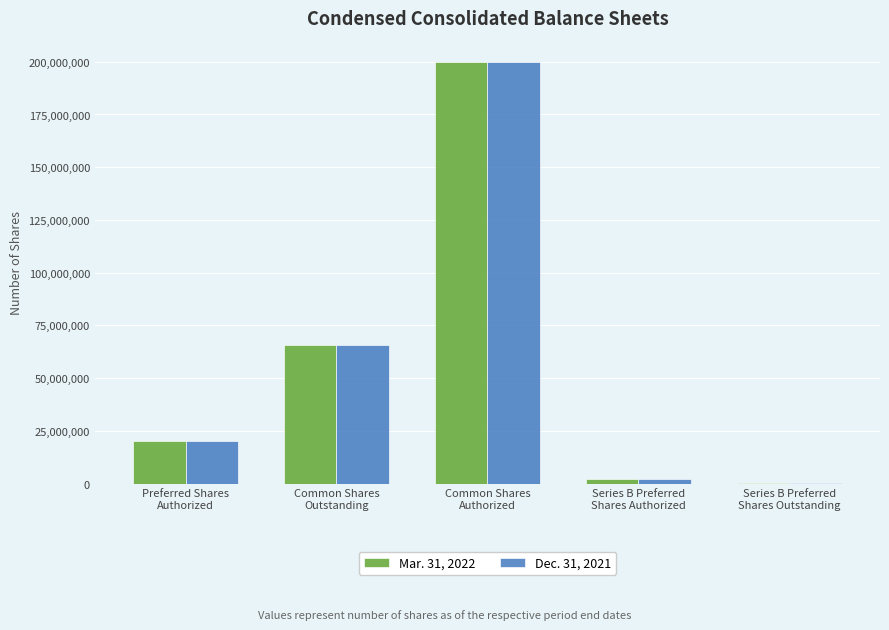

Reading right to left, transcribe all the data shown in this chart.

Mar. 31, 2022: Series B Preferred
Shares Outstanding=79246	Series B Preferred
Shares Authorized=2300000	Common Shares
Authorized=200000000	Common Shares
Outstanding=65906465	Preferred Shares
Authorized=20000000
Dec. 31, 2021: Series B Preferred
Shares Outstanding=79246	Series B Preferred
Shares Authorized=2300000	Common Shares
Authorized=200000000	Common Shares
Outstanding=65614597	Preferred Shares
Authorized=20000000